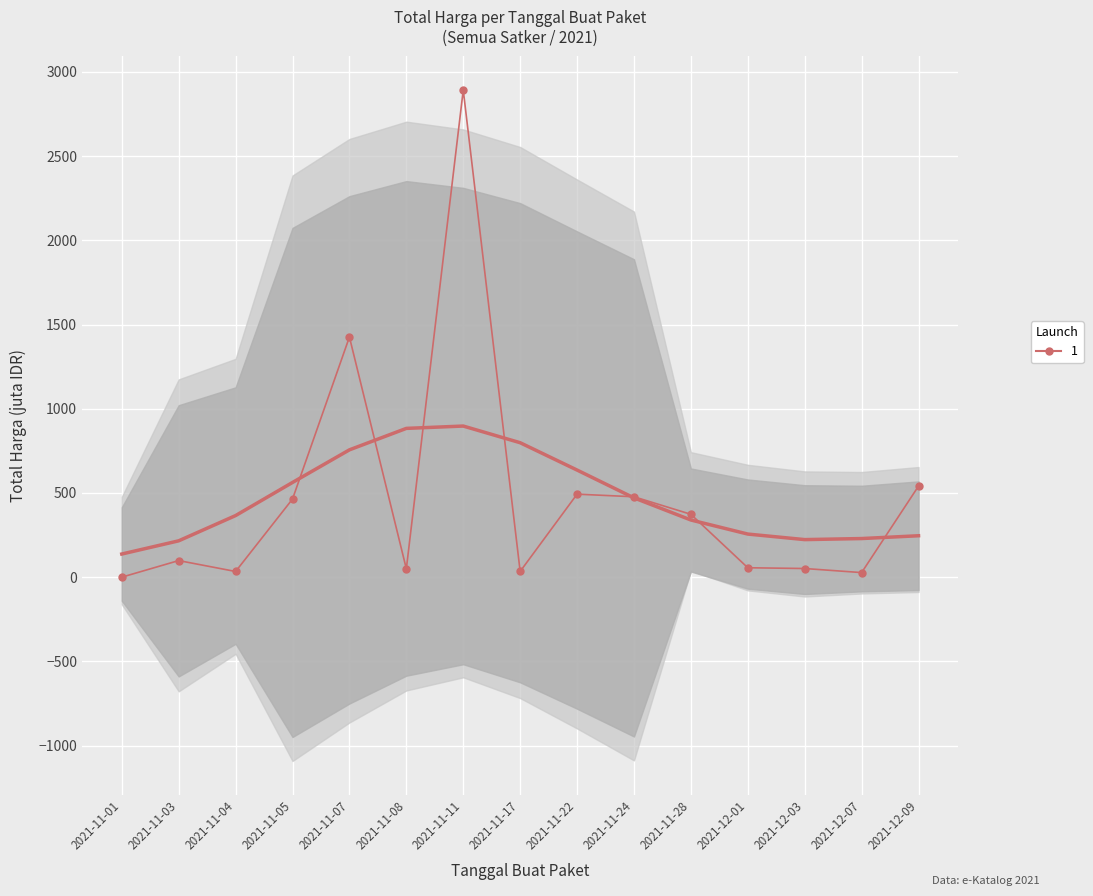

How many interior local peaks (higher than both neighbors) does the data have?

4